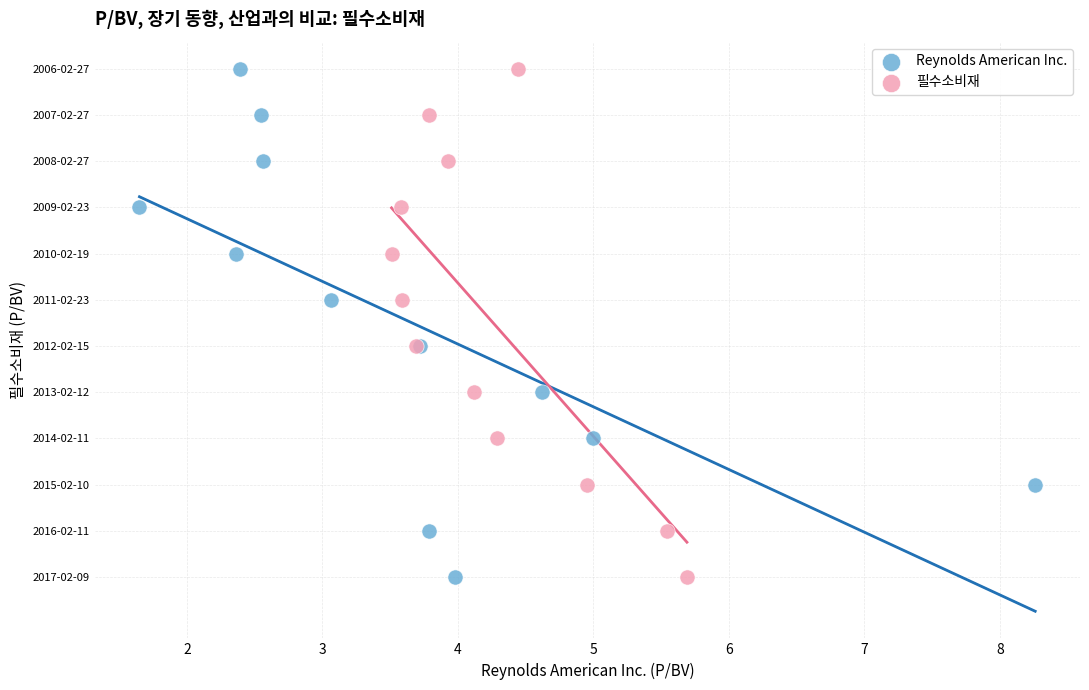

What are all the series names shown in the legend?

Reynolds American Inc., 필수소비재